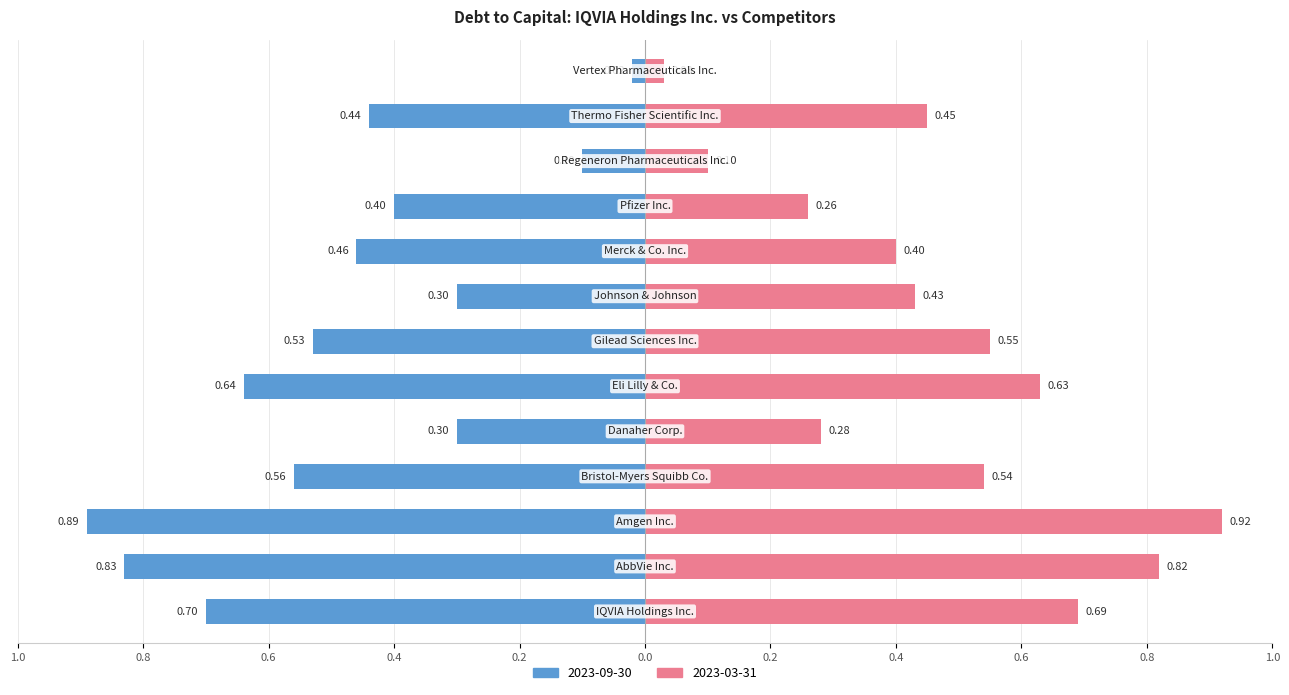

Which series has the largest range (max minus min)?

2023-03-31